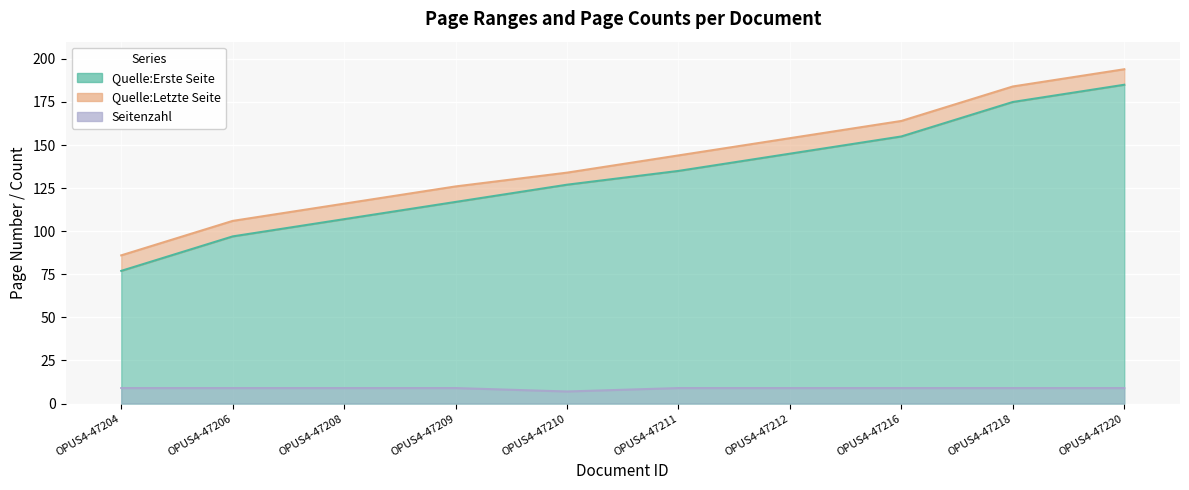

Which label corresponds to the largest value in the chart?

OPUS4-47220